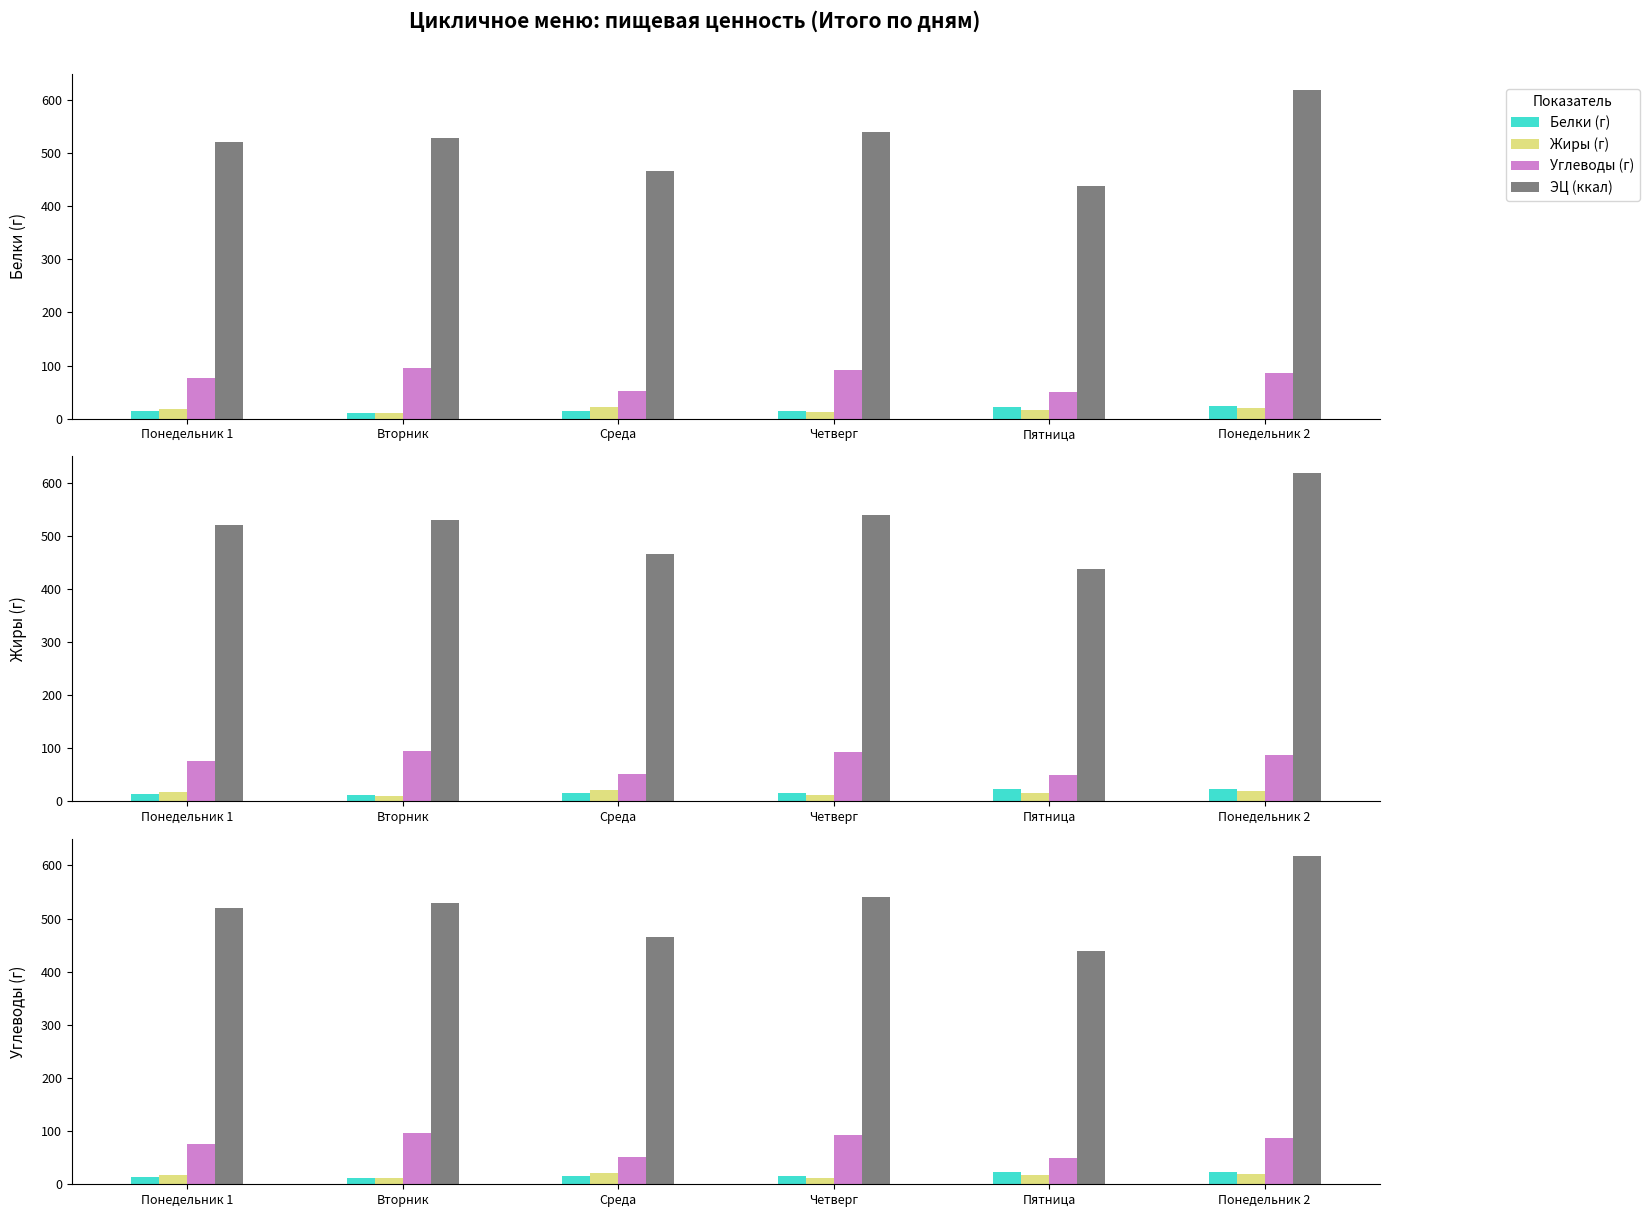

Reading left to right, list all the values displayed in this chart.

Белки (г): Понедельник 1=14.5	Вторник=11.6	Среда=15.3	Четверг=15.4	Пятница=22.6	Понедельник 2=23.7
Жиры (г): Понедельник 1=17.6	Вторник=11.1	Среда=21.7	Четверг=12.1	Пятница=16.6	Понедельник 2=19.6
Углеводы (г): Понедельник 1=75.8	Вторник=95.7	Среда=52.1	Четверг=92.3	Пятница=49.7	Понедельник 2=86.8
ЭЦ (ккал): Понедельник 1=519.8	Вторник=528.7	Среда=465.1	Четверг=539.6	Пятница=437.9	Понедельник 2=618.3